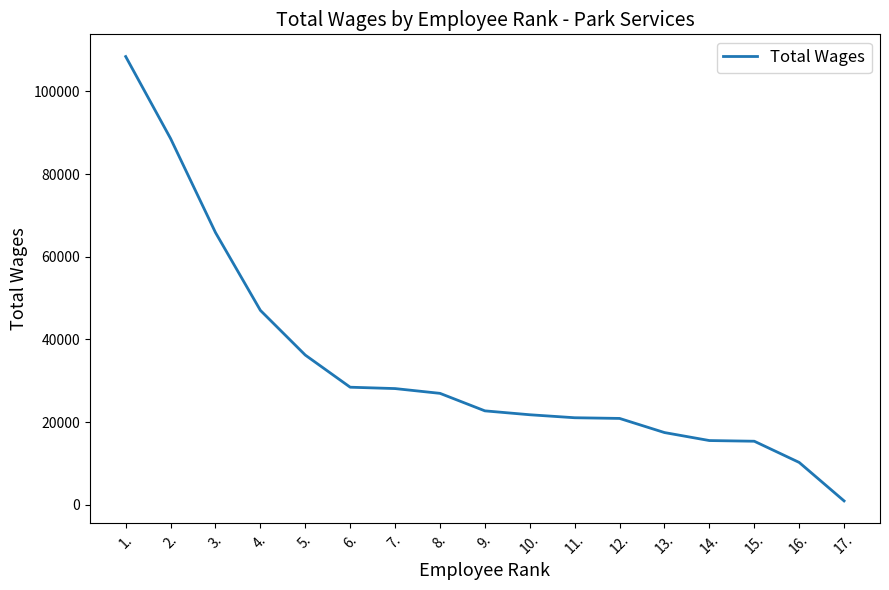

Which has a higher value, 2. or 8.?

2.